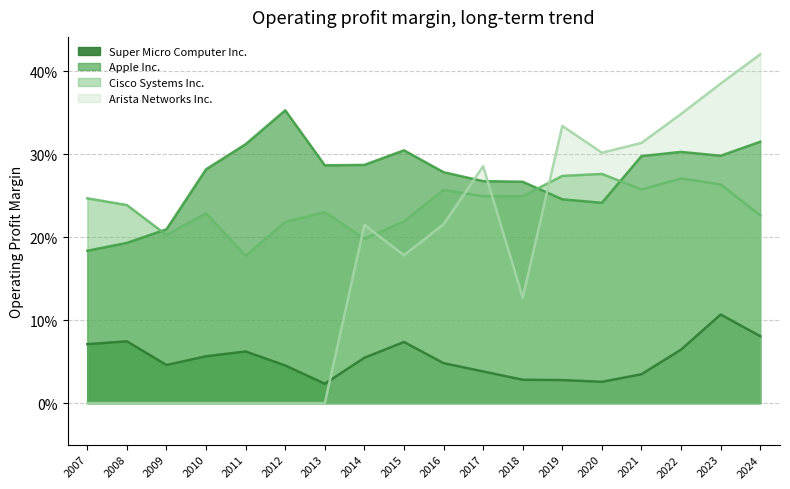

At which label is Cisco Systems Inc. closest to 0?

2011